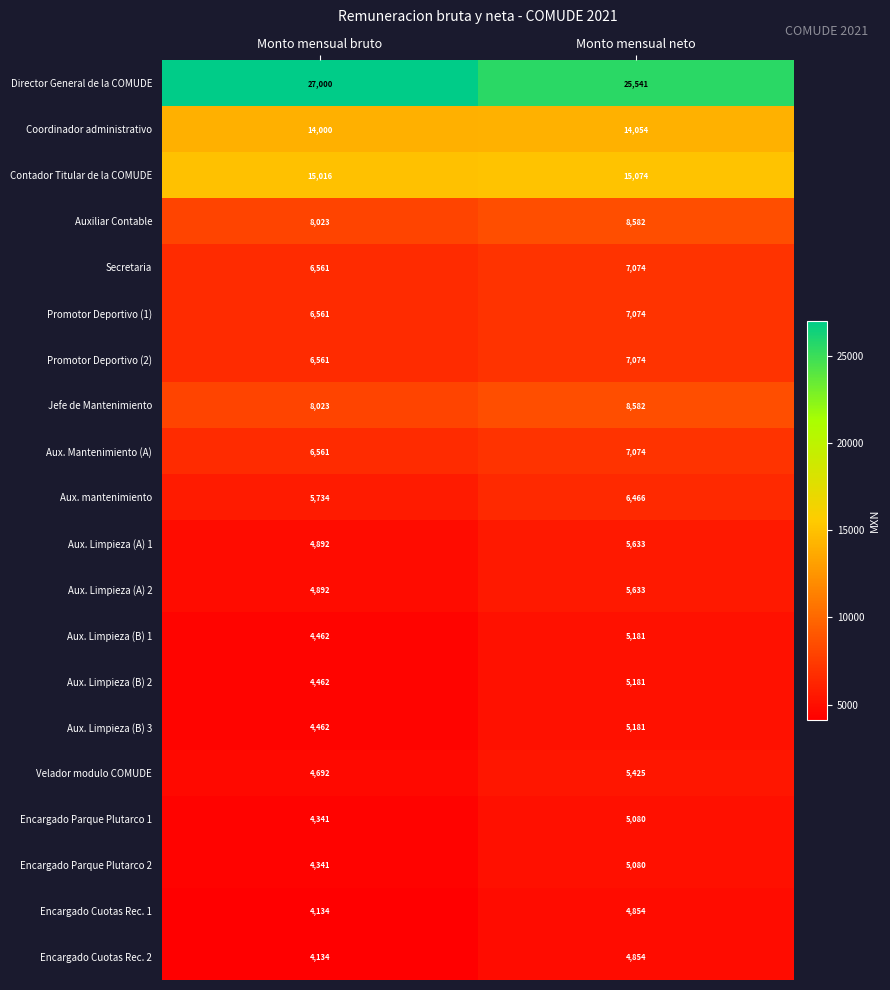

Rank the categories by Encargado Cuotas Rec. 1 value from highest to lowest.

Monto mensual neto, Monto mensual bruto